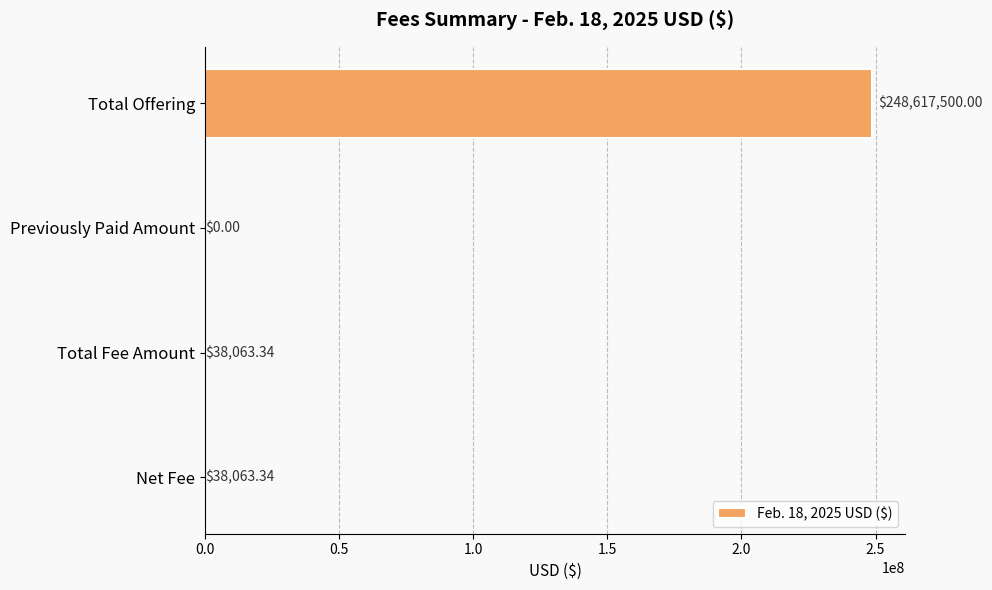

What is the change in value from Total Offering to Total Fee Amount?

-248579436.7